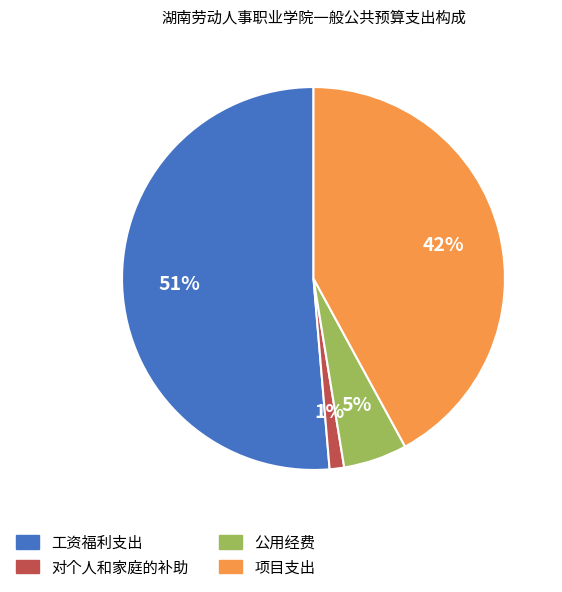

Which category has the biggest portion of the pie?

工资福利支出